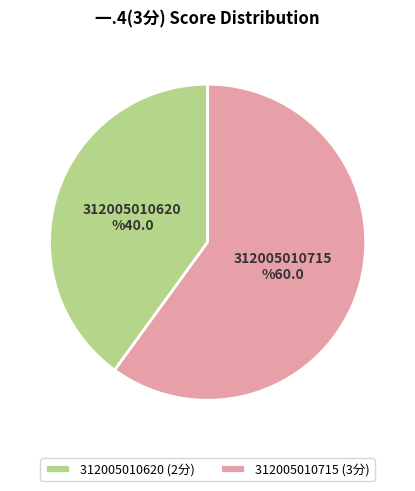

Which slice is the smallest?

312005010620